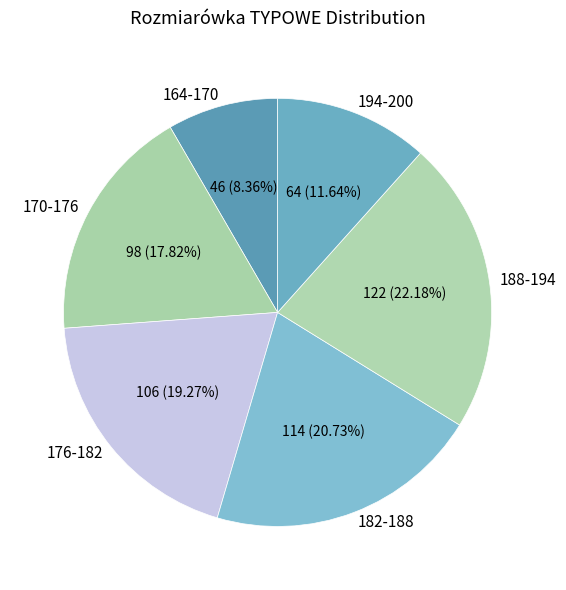

Count the number of slices in the pie.

6